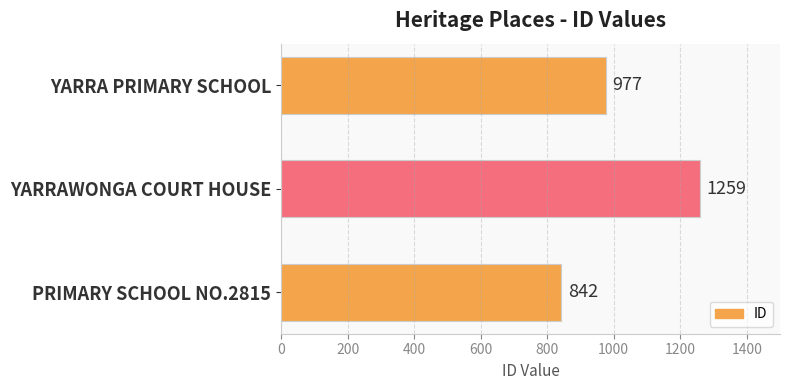

What is the difference between the maximum and minimum values?

417